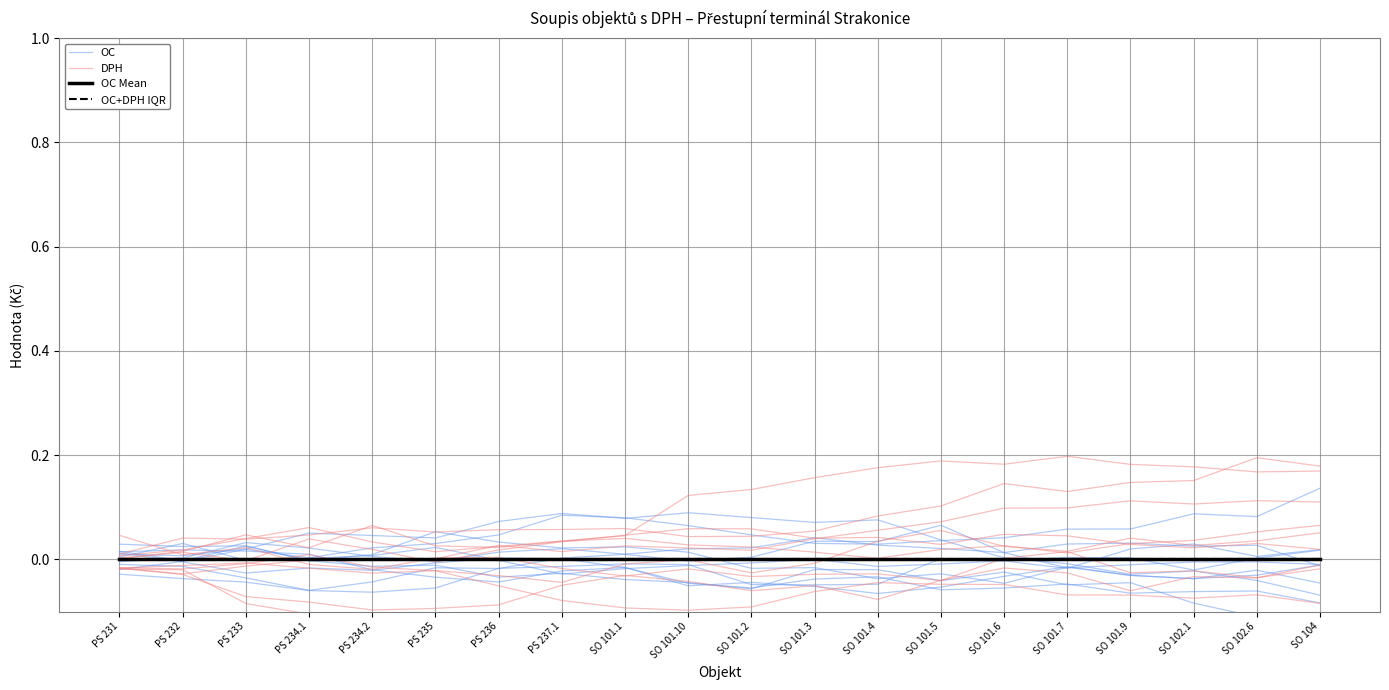

Rank the categories by OC value from lowest to highest.

SO 104, SO 102.6, SO 101.9, SO 102.1, SO 101.7, SO 101.6, PS 232, PS 231, PS 233, SO 101.5, PS 235, PS 234.2, PS 234.1, SO 101.3, PS 236, SO 101.4, SO 101.1, SO 101.2, PS 237.1, SO 101.10